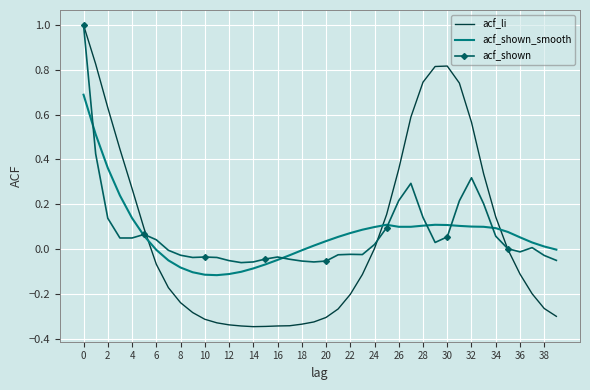

Rank the series by their average value, from highest to lowest.

acf_shown, acf_li, acf_shown_smooth